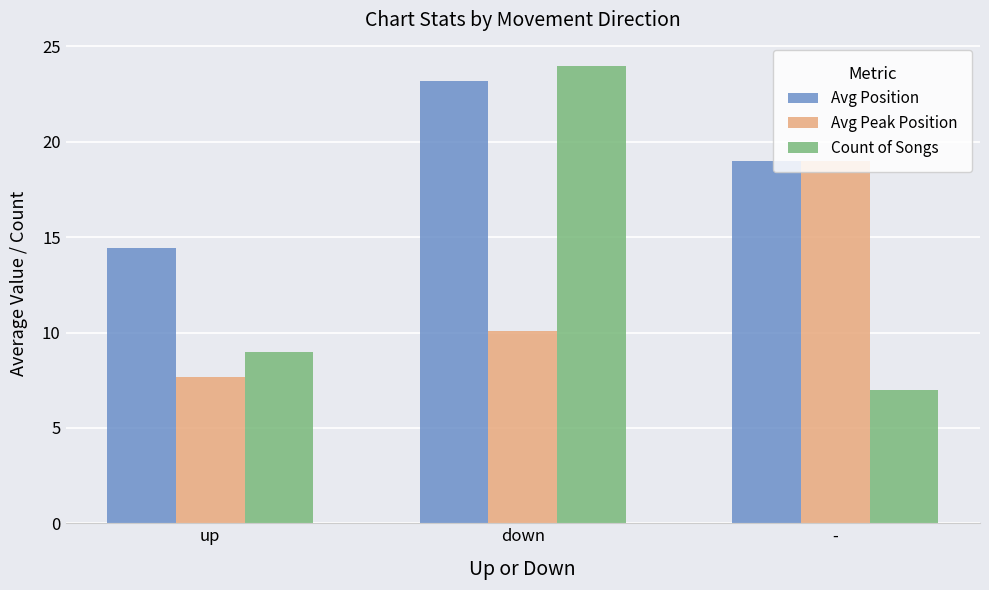

Which series changed the most between up and -?

Avg Peak Position